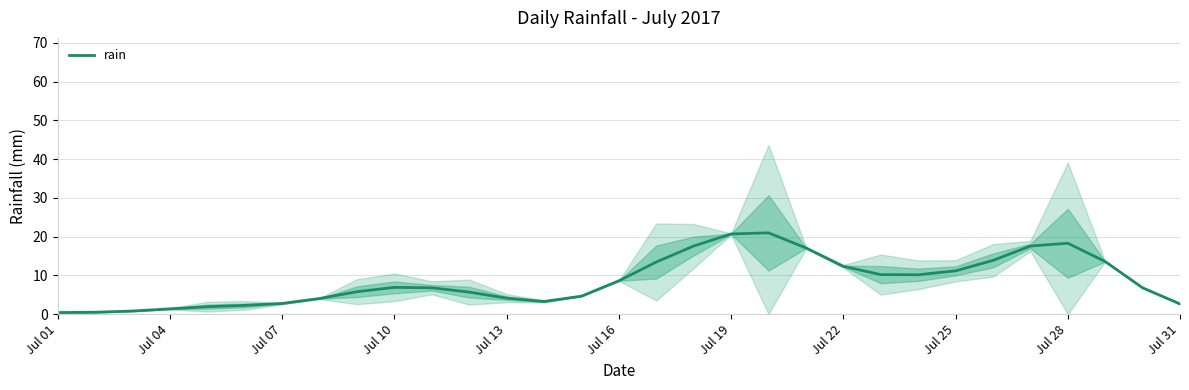

What is the smallest value displayed?

0.4